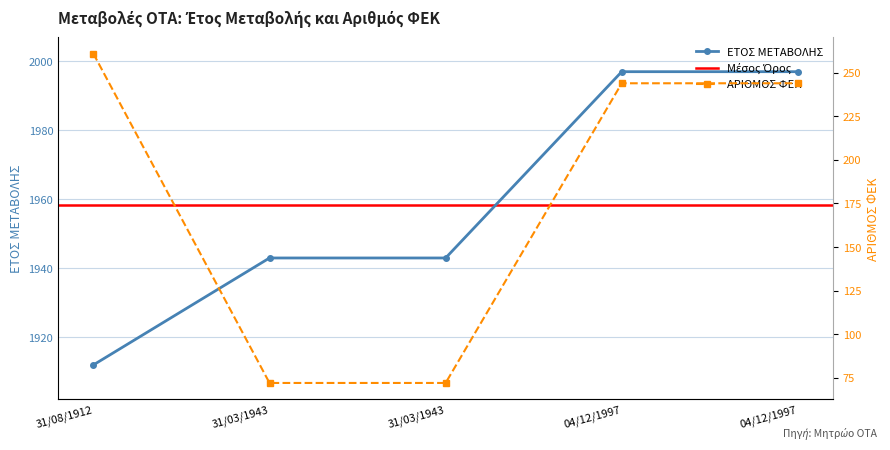

Is the value of ΕΤΟΣ ΜΕΤΑΒΟΛΗΣ at 31/03/1943 greater than the value of ΑΡΙΘΜΟΣ ΦΕΚ at 04/12/1997?

Yes